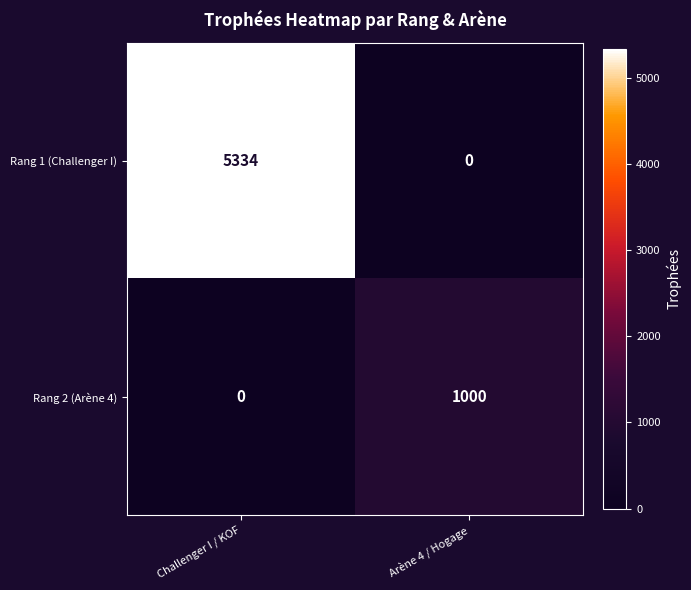

How many data points does each series have?

2